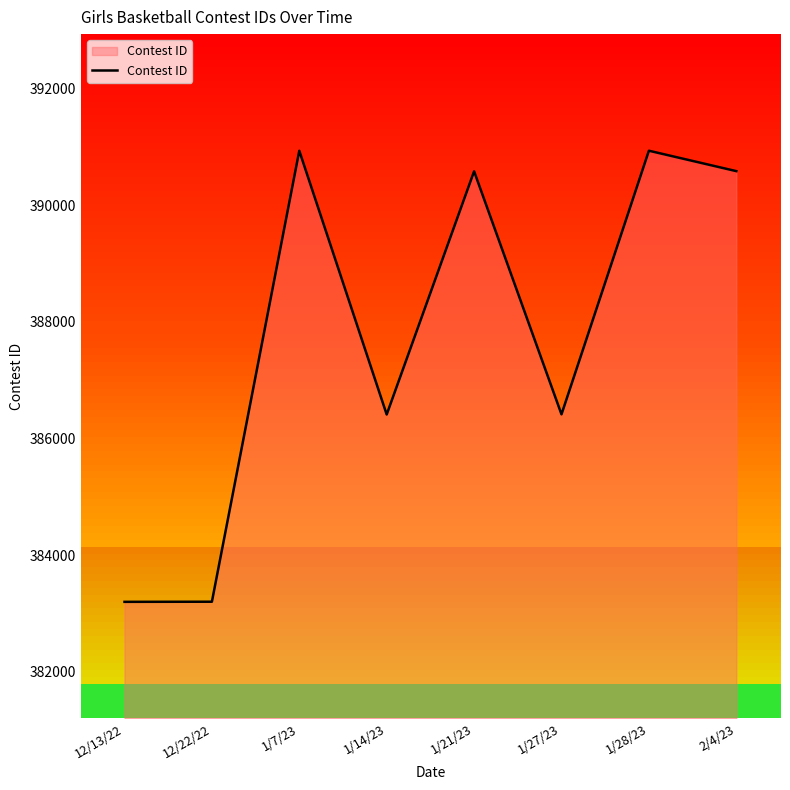

True or false: the data shows 606060 at 12/22/22.

False